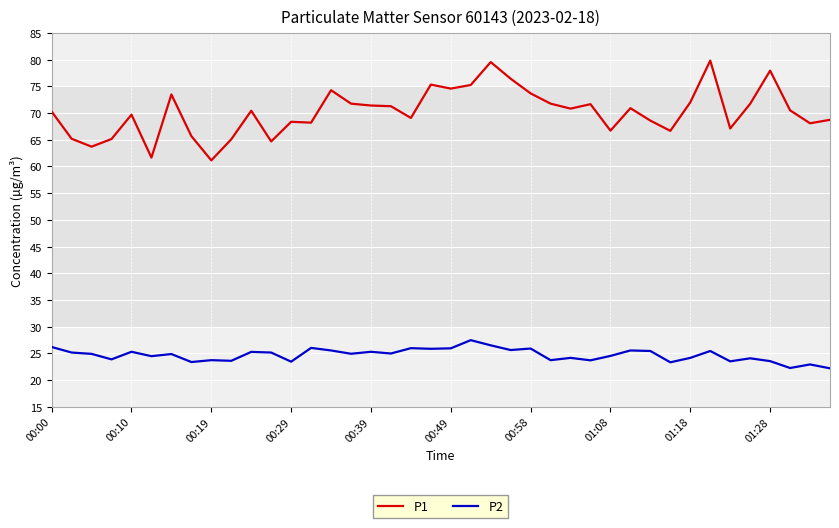

How many distinct data groups are displayed?

2